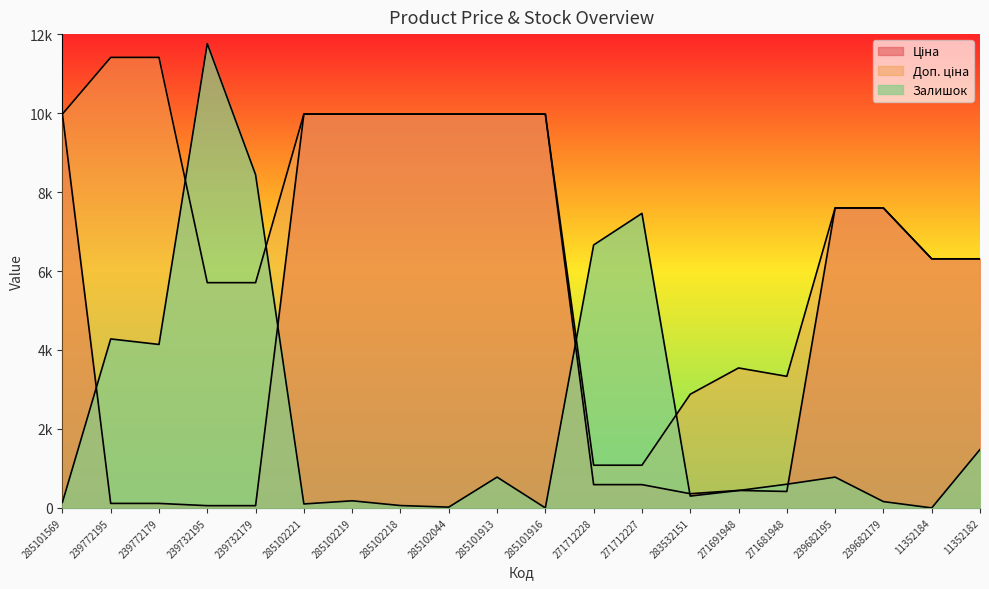

What are all the series names shown in the legend?

Ціна, Доп. ціна, Залишок